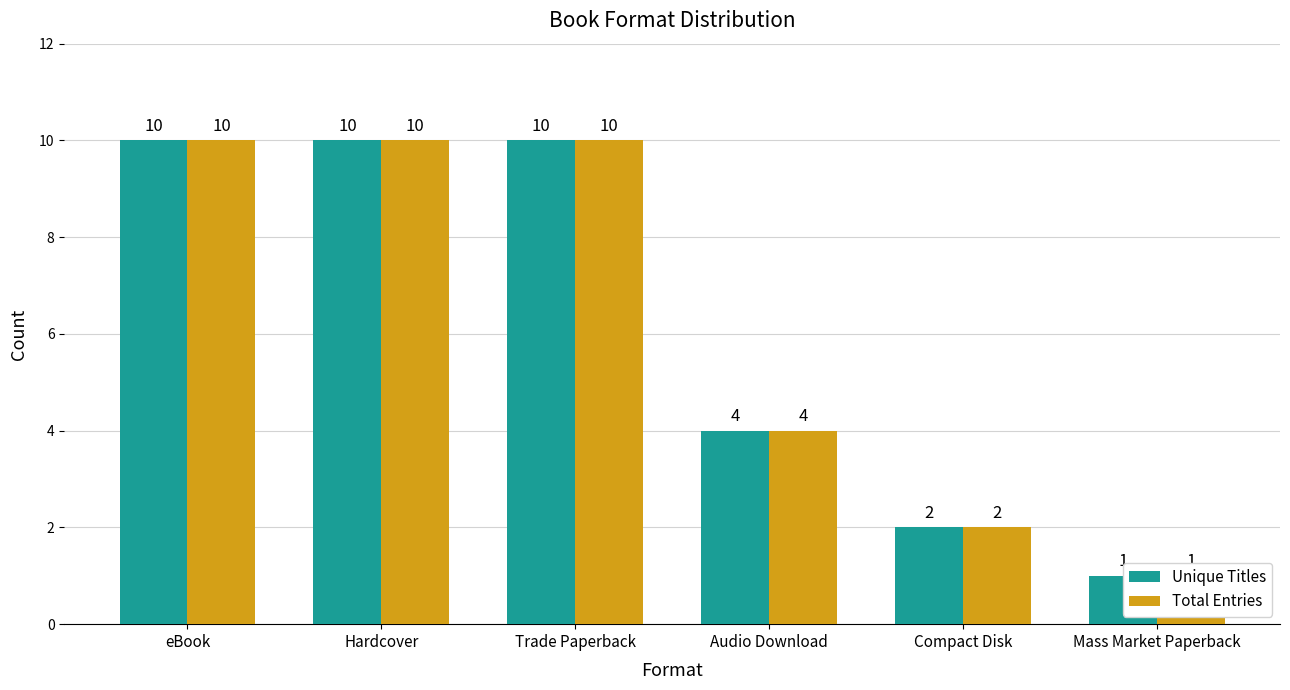

Reading left to right, what are all the values shown in this chart?

Unique Titles: 10	10	10	4	2	1
Total Entries: 10	10	10	4	2	1